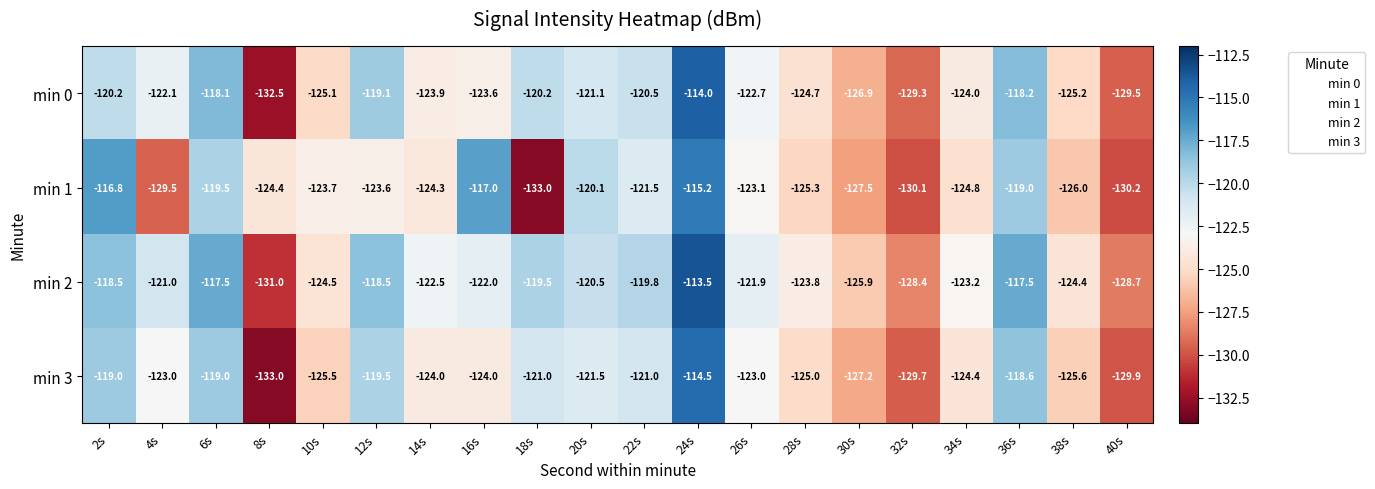

At how many categories does at least one series exceed -126?

18